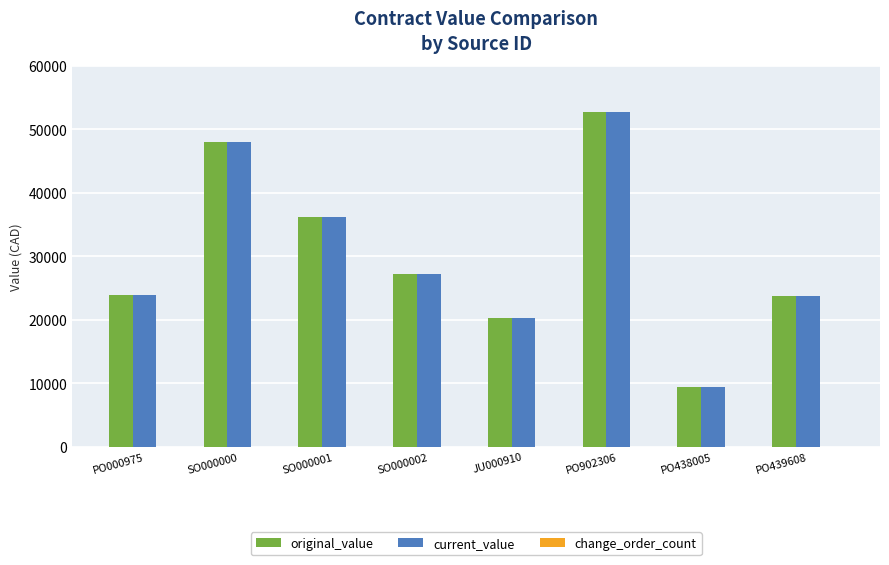

What is the highest value of the original_value series?

52777.4